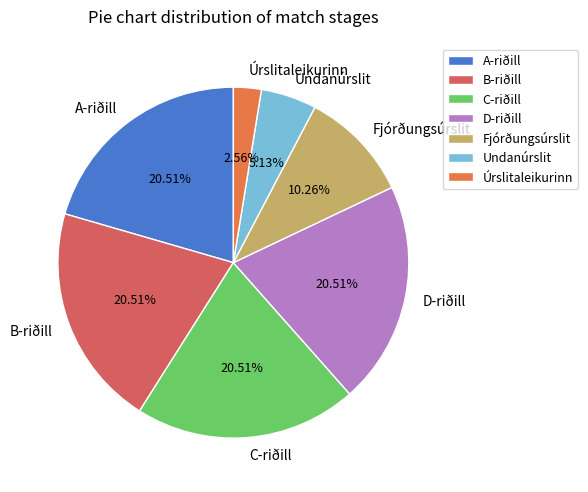

Is there any slice that represents more than half of the pie?

No